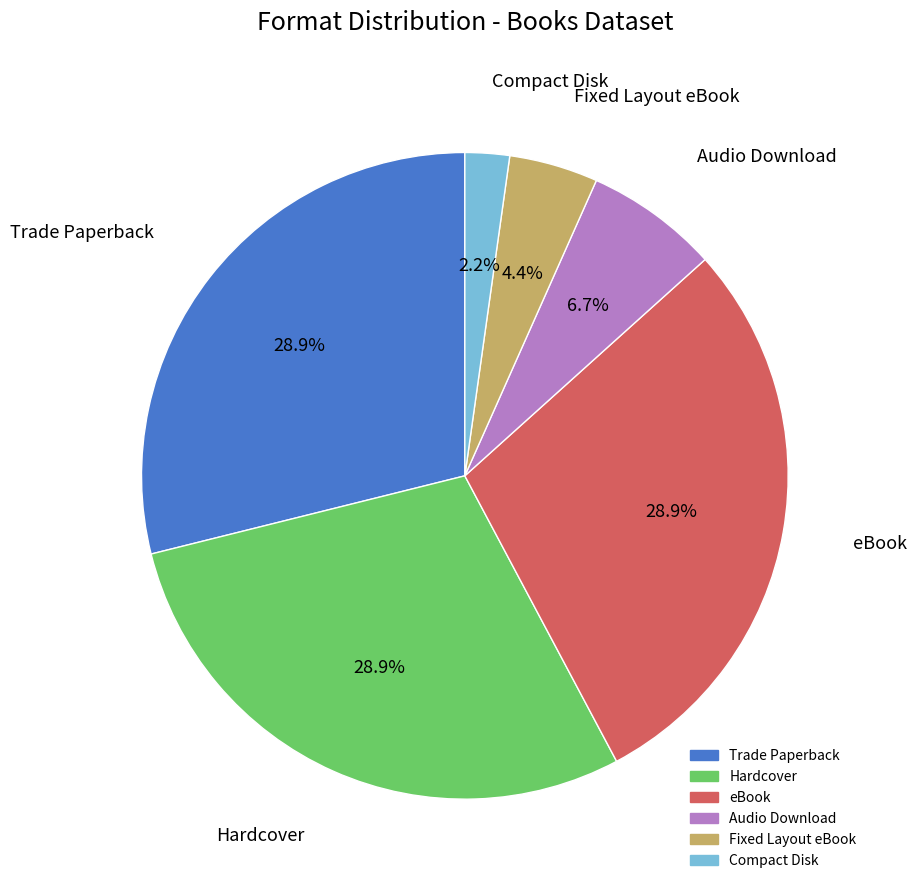

To the nearest percent, what is the difference between the Trade Paperback and Audio Download slice percentages?

22%